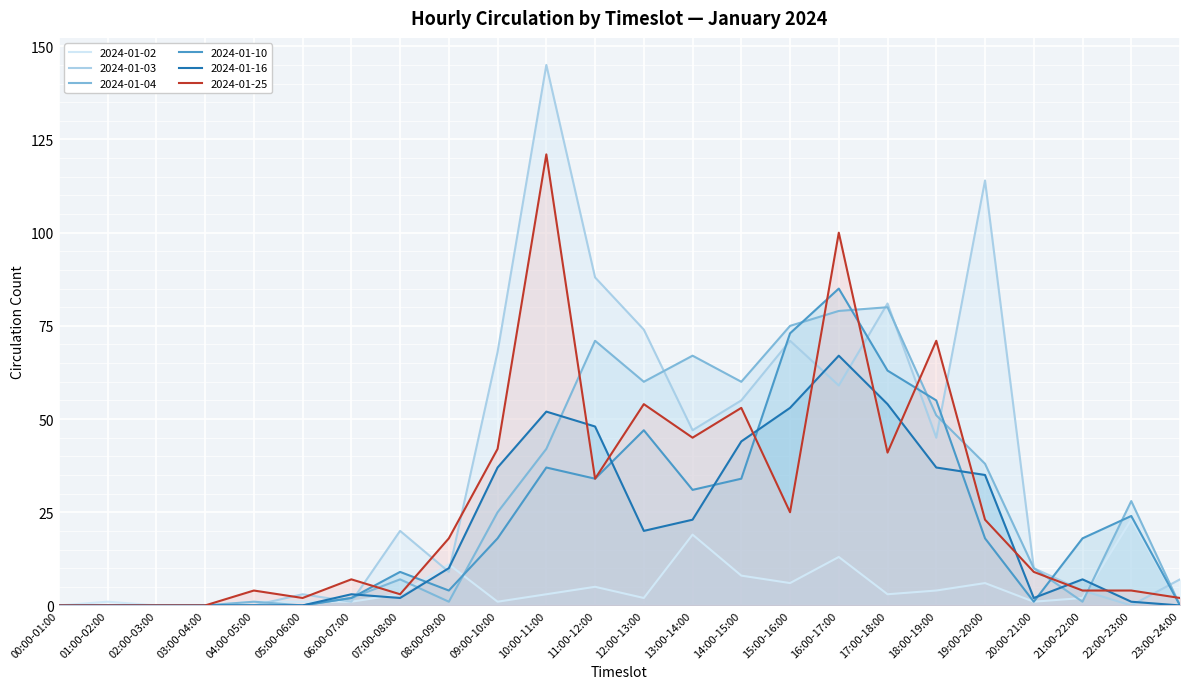

List the labels in order of 2024-01-04 value, largest first.

17:00-18:00, 16:00-17:00, 15:00-16:00, 11:00-12:00, 13:00-14:00, 12:00-13:00, 14:00-15:00, 18:00-19:00, 10:00-11:00, 19:00-20:00, 22:00-23:00, 09:00-10:00, 20:00-21:00, 07:00-08:00, 06:00-07:00, 04:00-05:00, 08:00-09:00, 21:00-22:00, 00:00-01:00, 01:00-02:00, 02:00-03:00, 03:00-04:00, 05:00-06:00, 23:00-24:00